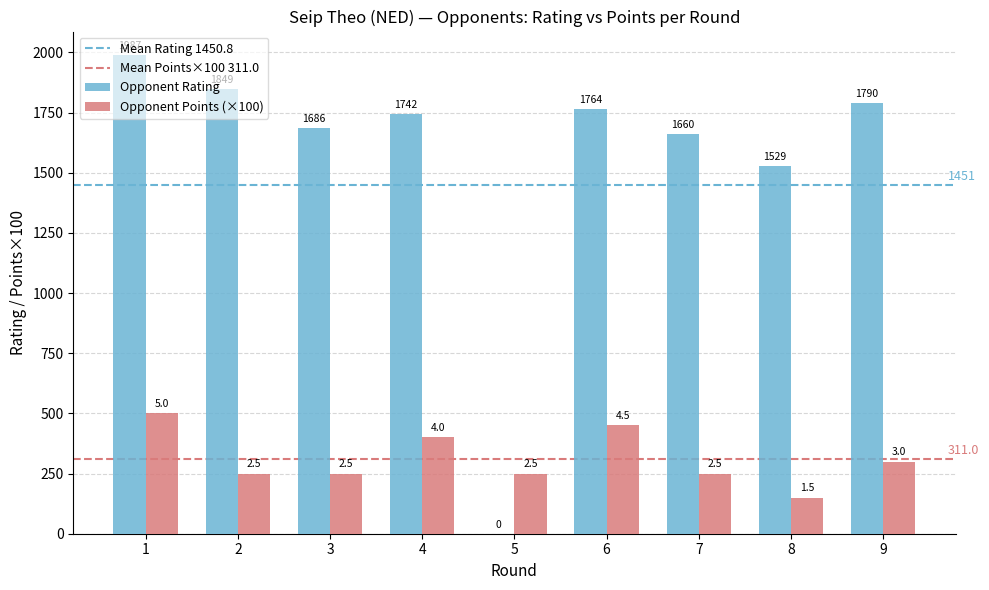

Reading right to left, transcribe all the data shown in this chart.

Rating: 1790	1529	1660	1764	0	1742	1686	1849	1987
Total Points: 300	150	250	450	250	400	250	250	500